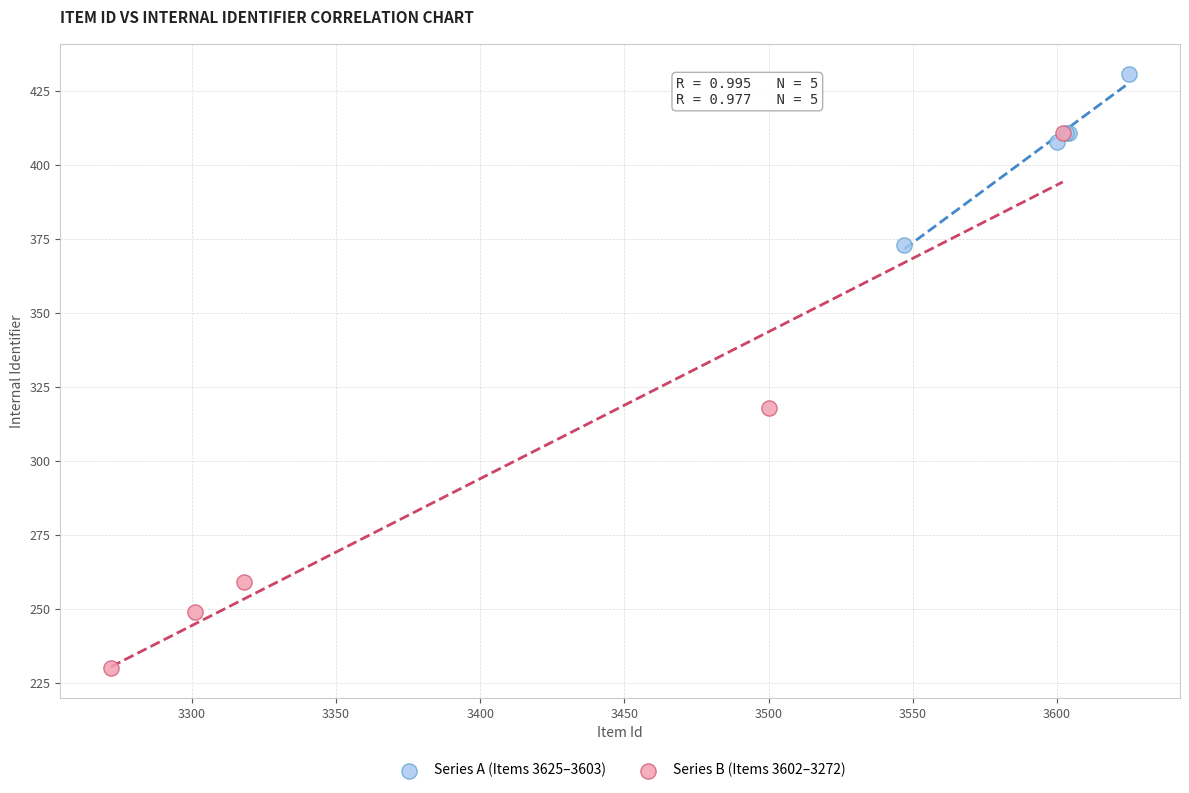

What are all the series names shown in the legend?

Series A (Items 3625–3603), Series B (Items 3602–3272)